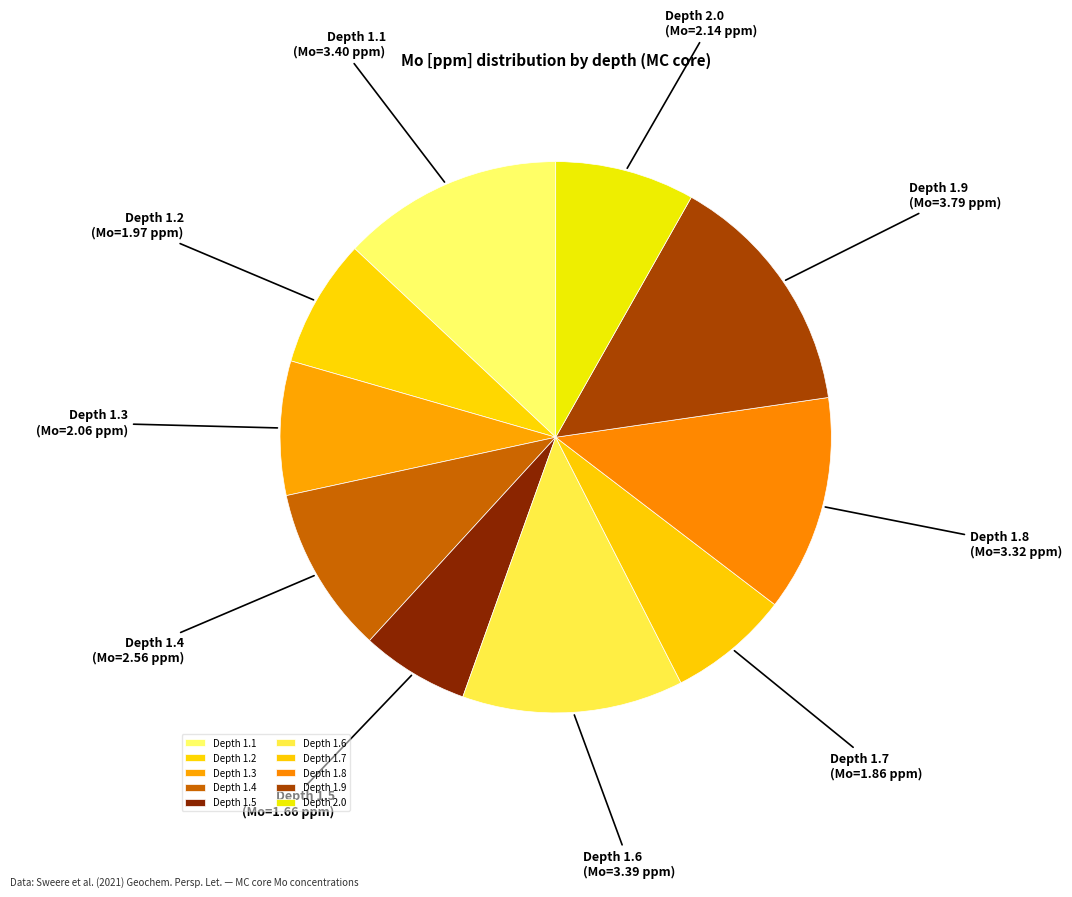

Do Depth 1.4 and Depth 1.3 together represent more than half of the pie?

No